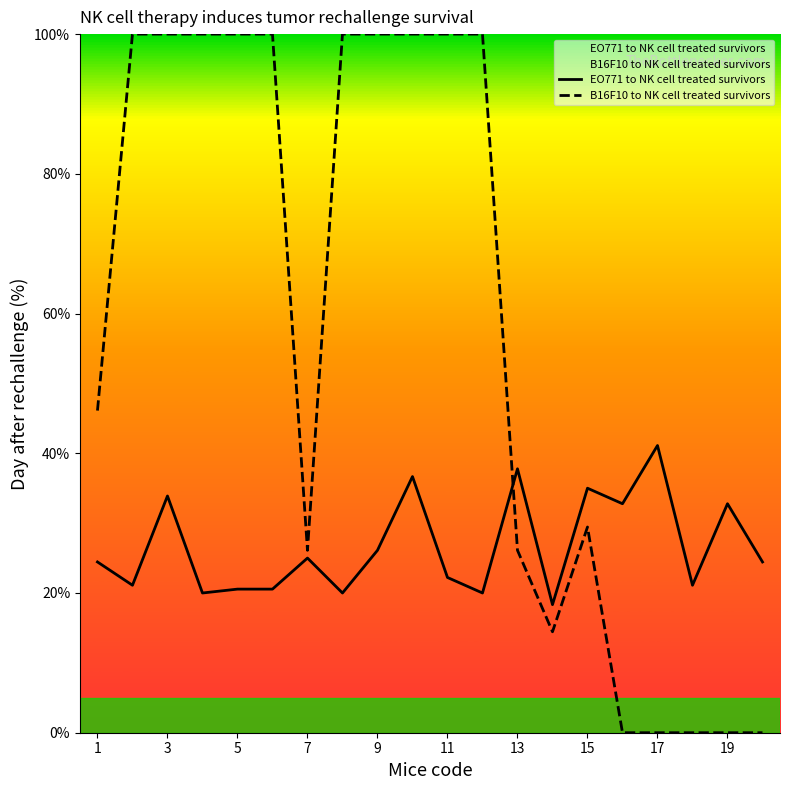

True or false: EO771 to NK cell treated survivors and B16F10 to NK cell treated survivors intersect in this chart.

True